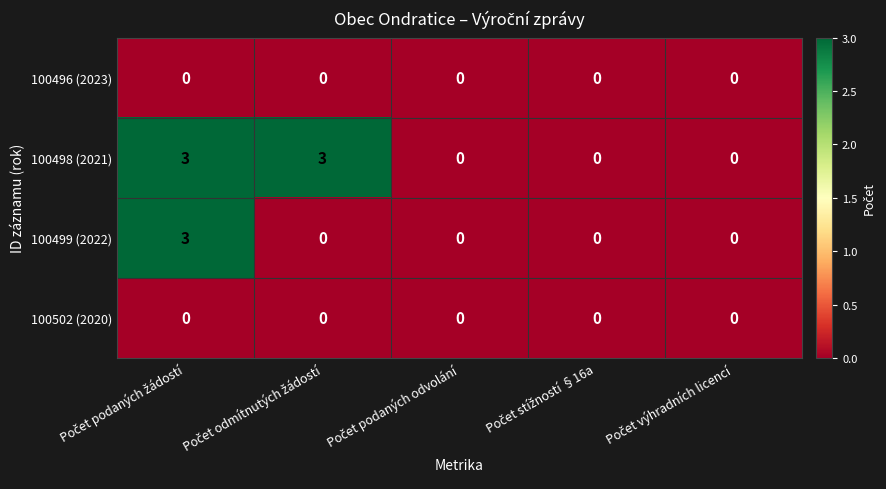

Reading right to left, extract all data points from this chart.

100496 (2023): 0	0	0	0	0
100498 (2021): 0	0	0	3	3
100499 (2022): 0	0	0	0	3
100502 (2020): 0	0	0	0	0